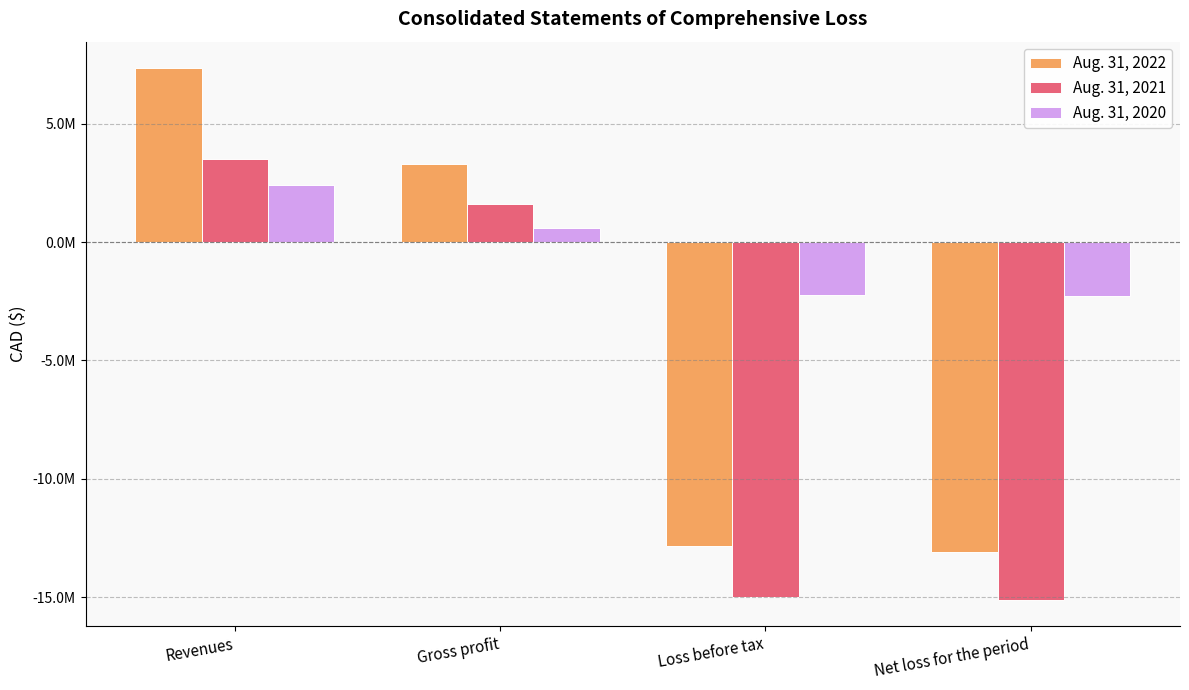

Reading right to left, what are all the values shown in this chart?

Aug. 31, 2022: Net loss for the period=-13111785	Loss before tax=-12853442	Gross profit=3285565	Revenues=7350946
Aug. 31, 2021: Net loss for the period=-15113907	Loss before tax=-15008317	Gross profit=1604182	Revenues=3513788
Aug. 31, 2020: Net loss for the period=-2275532	Loss before tax=-2254223	Gross profit=604390	Revenues=2417173